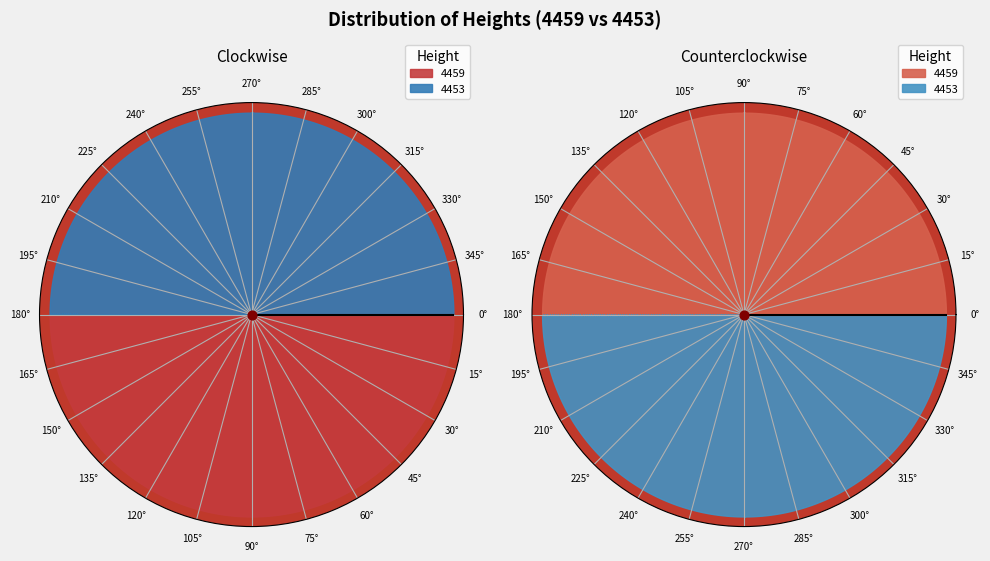

To the nearest percent, what portion does 4459 represent?

50%